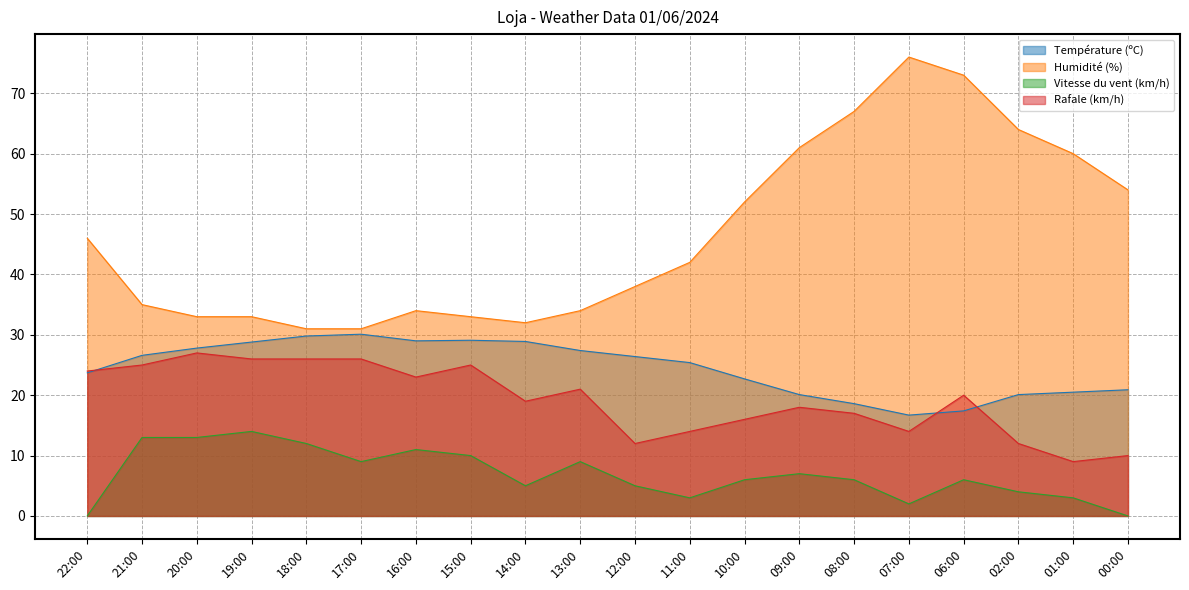

What is the difference between the Vitesse du vent (km/h) values at 16:00 and 22:00?

11.0